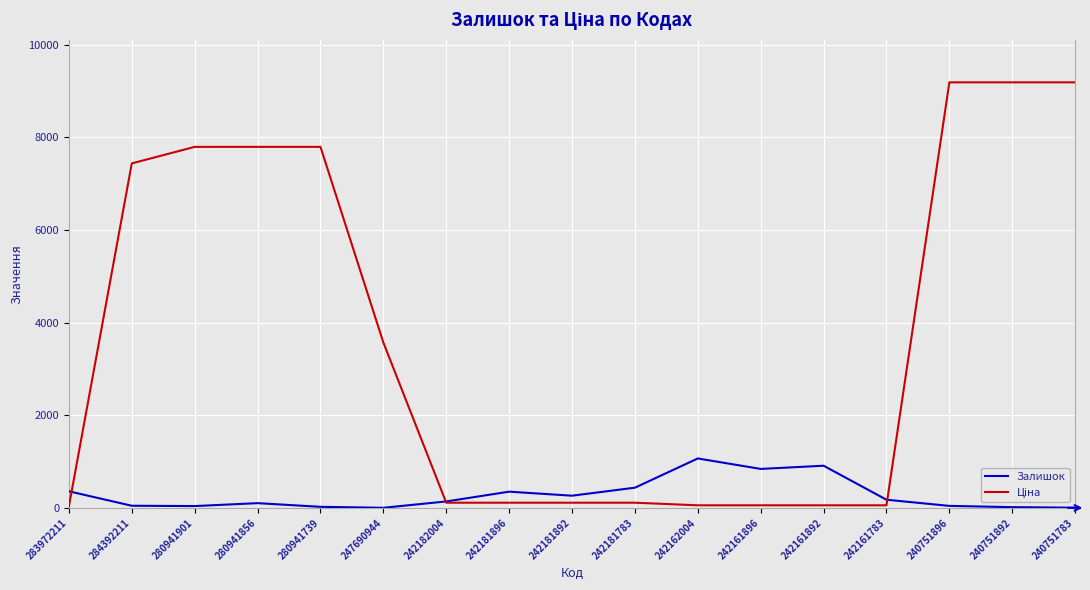

What is the greatest value displayed?

9185.9